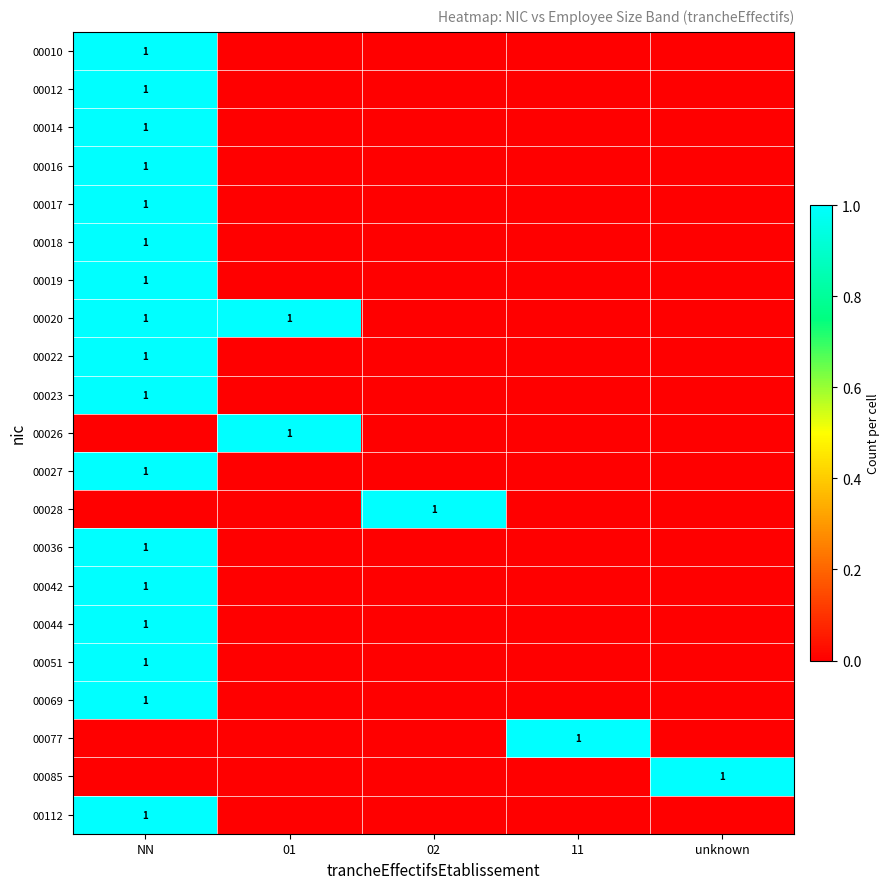

The 00016 series shows 1 at NN. True or false?

True